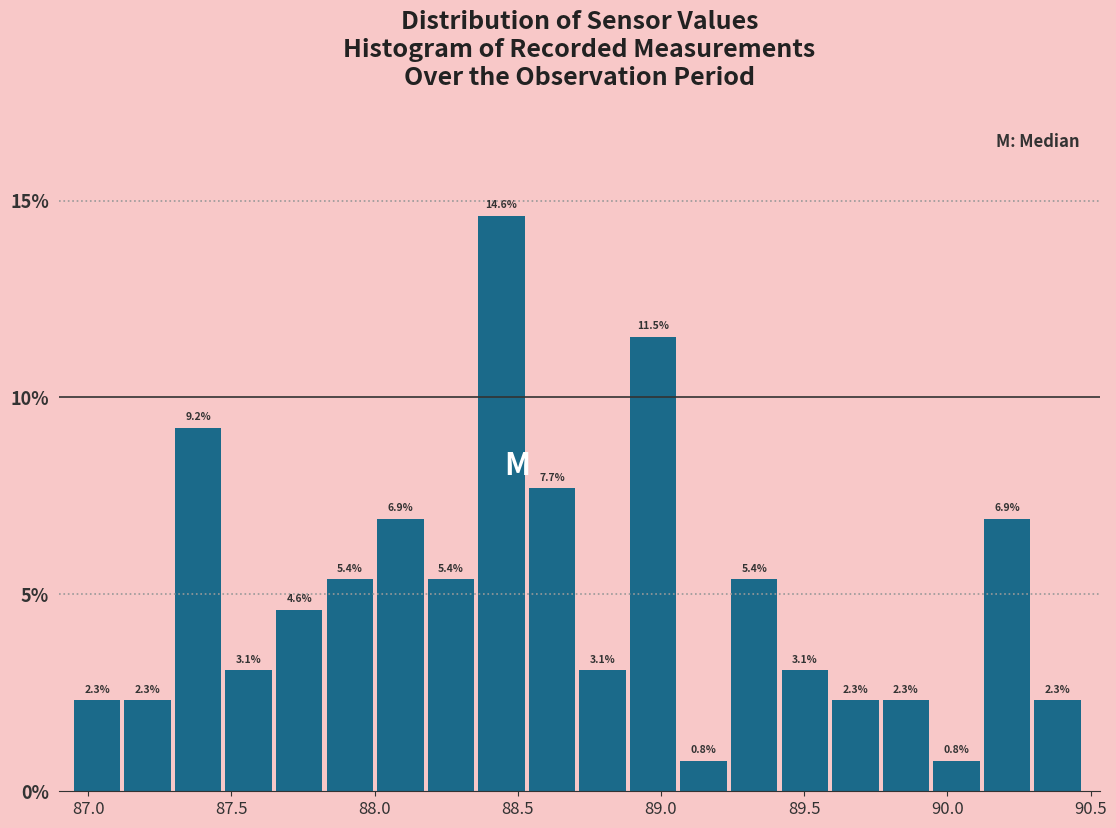

Around what value on the x-axis is the tallest bar? Give the approximate position of its centre, as read against the axis.

88.45